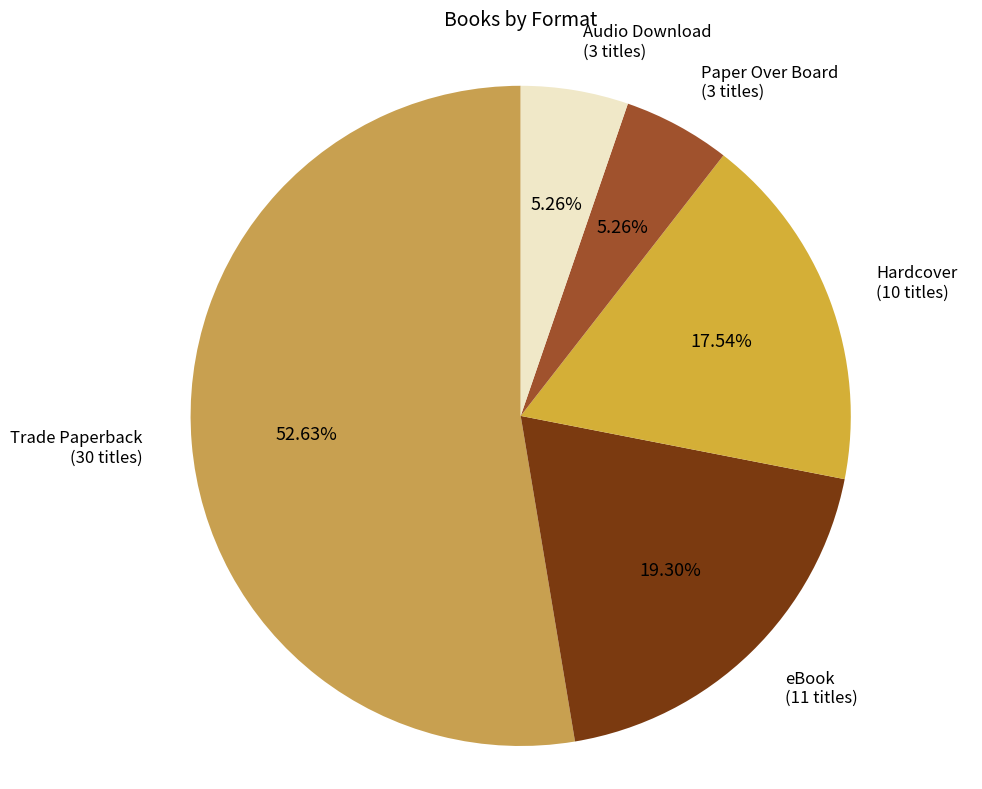

What is the largest slice in the pie chart?

Trade Paperback